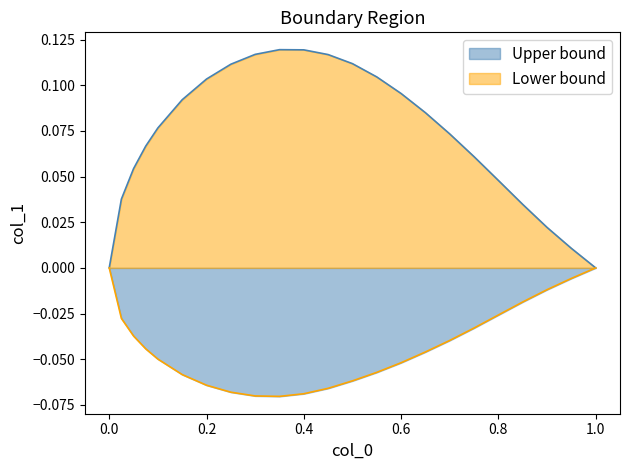

Is it true that Lower bound equals -0.0 at 0.55?

False